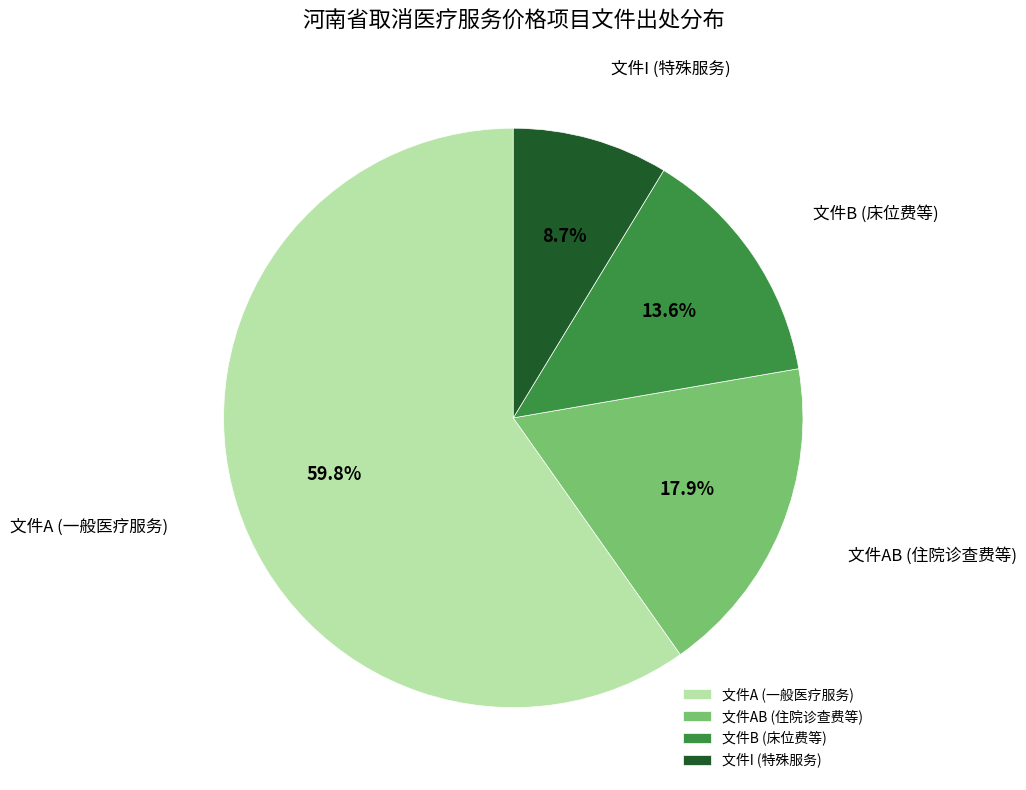

What is the smallest slice in the pie chart?

文件I (特殊服务)